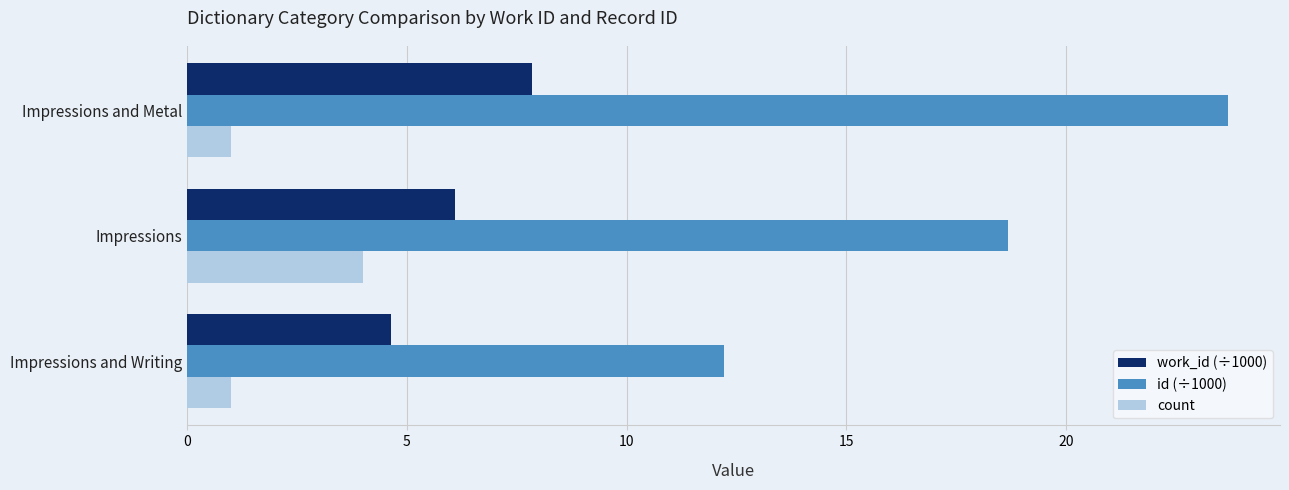

Which series has the largest range (max minus min)?

id (÷1000)